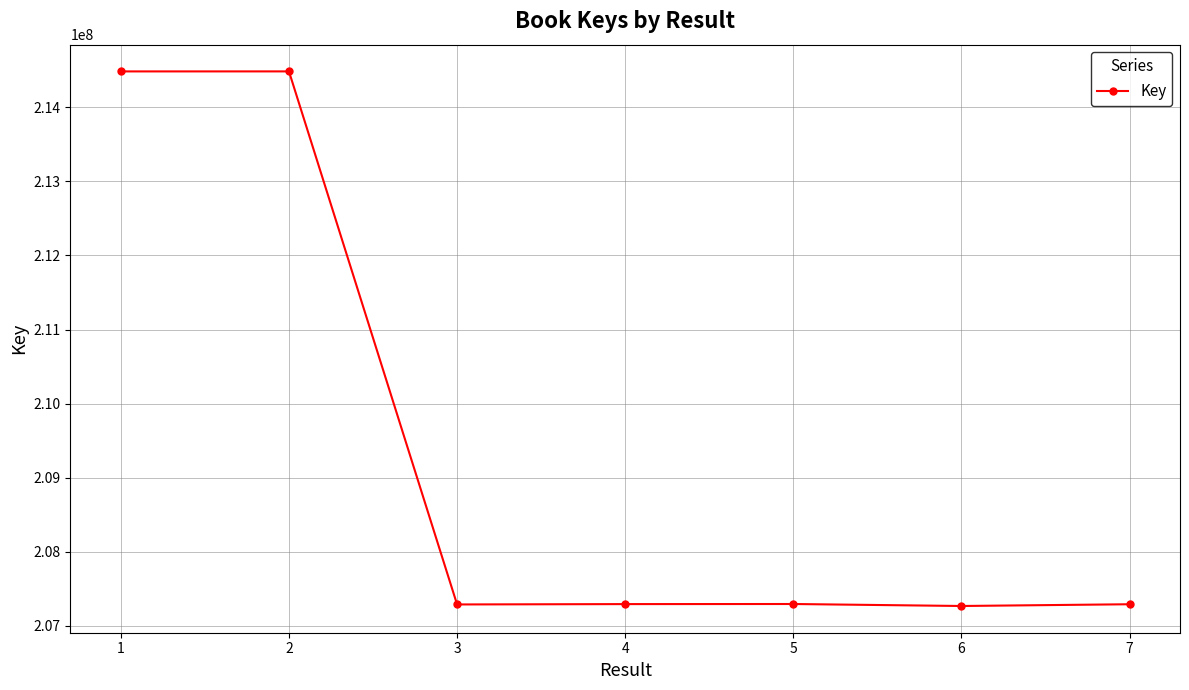

What is the average value?

209344593